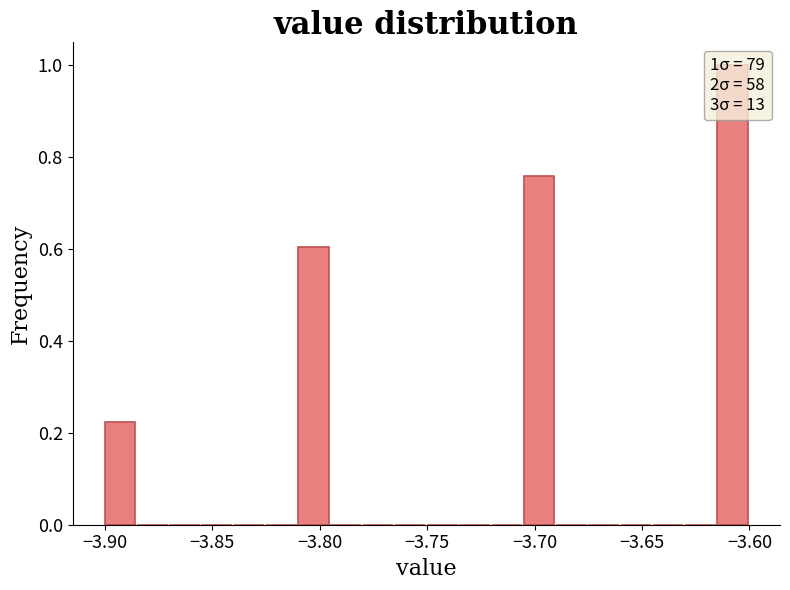

Read against the x-axis, roughly where is the centre of the tallest bar?

-3.610